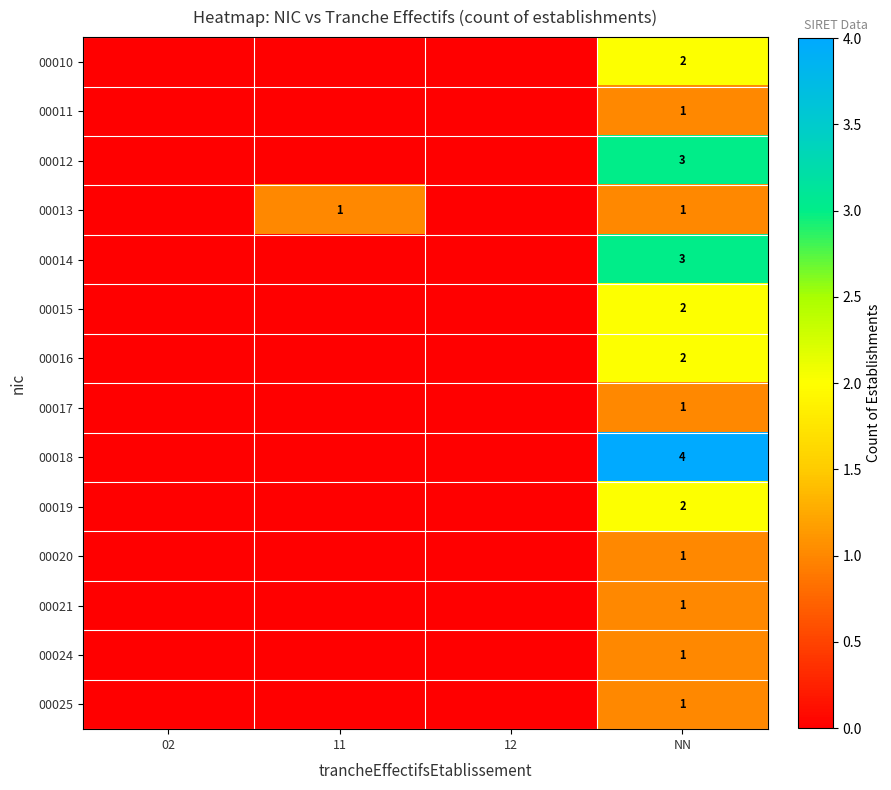

At how many categories does at least one series exceed 0?

2